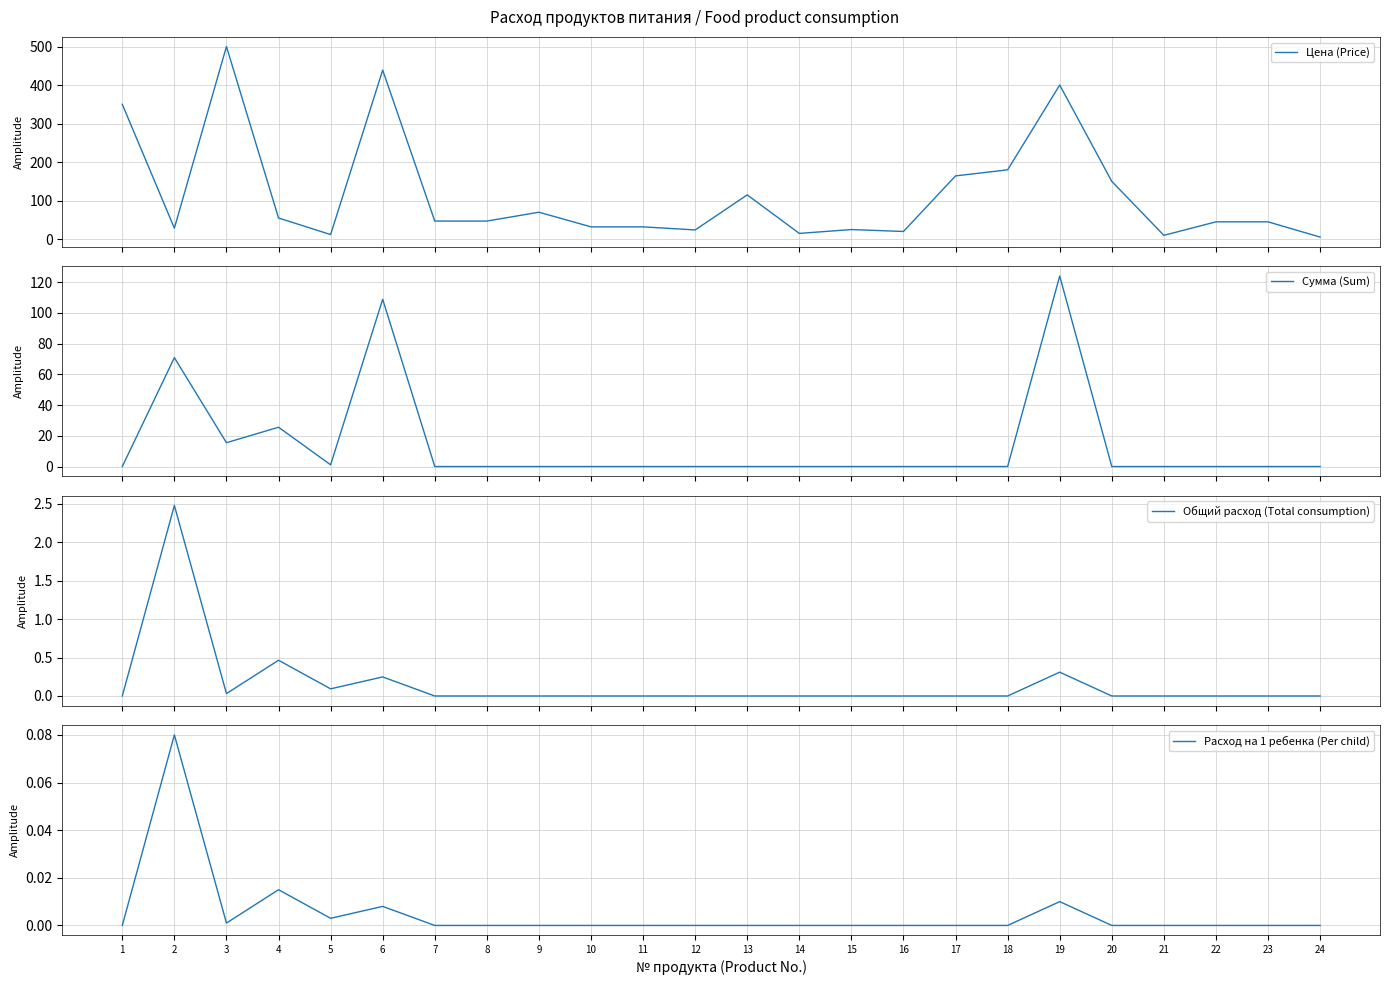

What is the spread (max minus min) of values at 12?

24.0